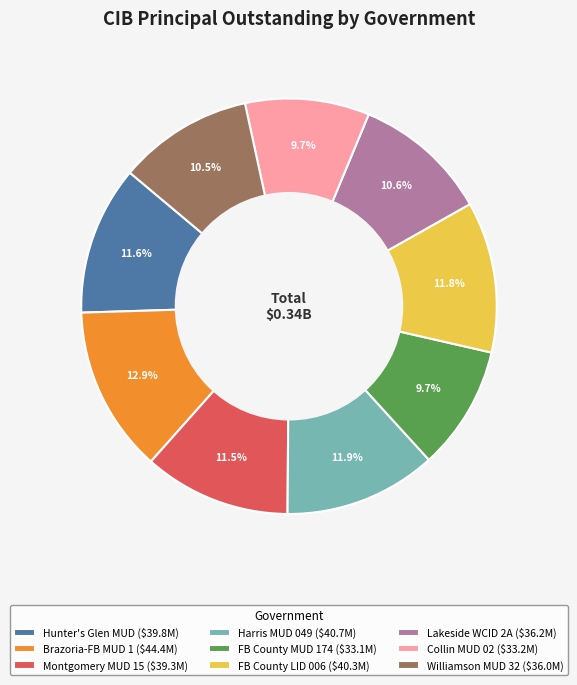

Which category has the biggest portion of the pie?

Brazoria-FB MUD 1 ($44.4M)